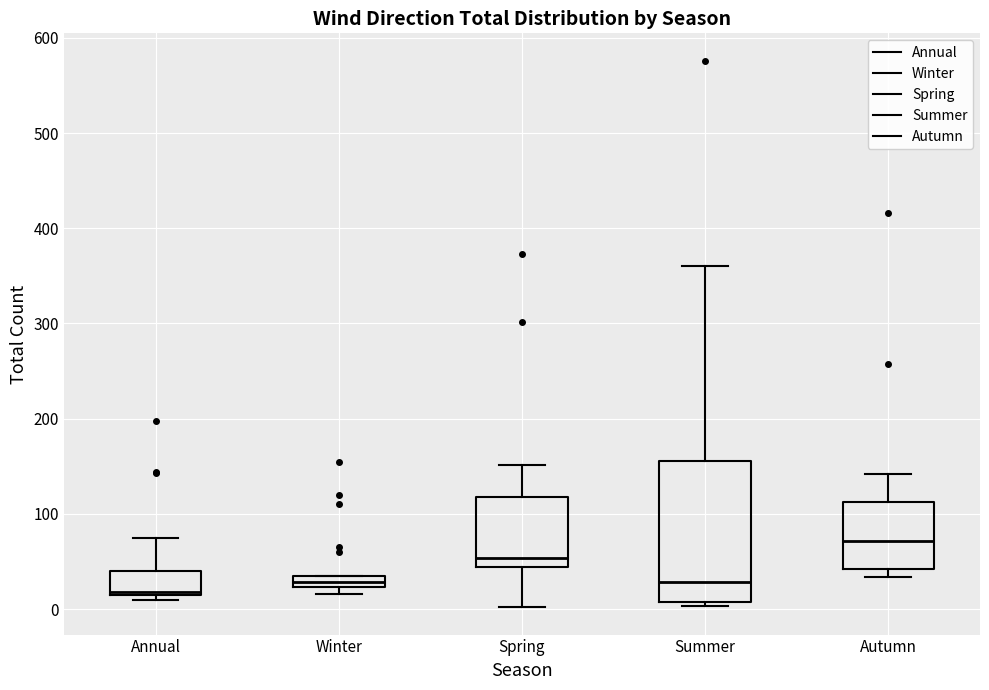

Where is the upper edge of the box for Winter on the y-axis? The values are not printed on the chart, so give them approximately, as read against the axis.

40